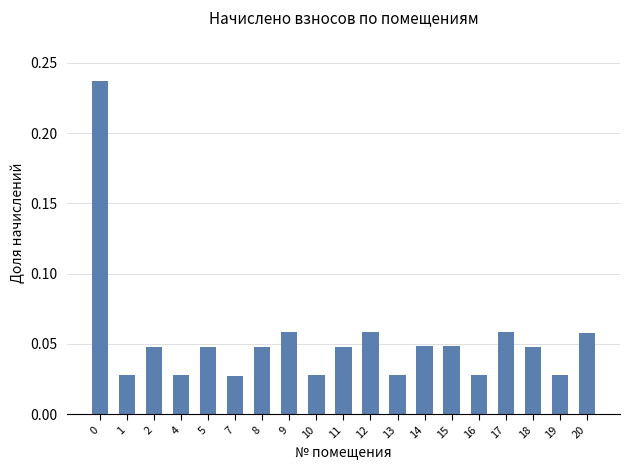

How many values are between 0 and 1?

19